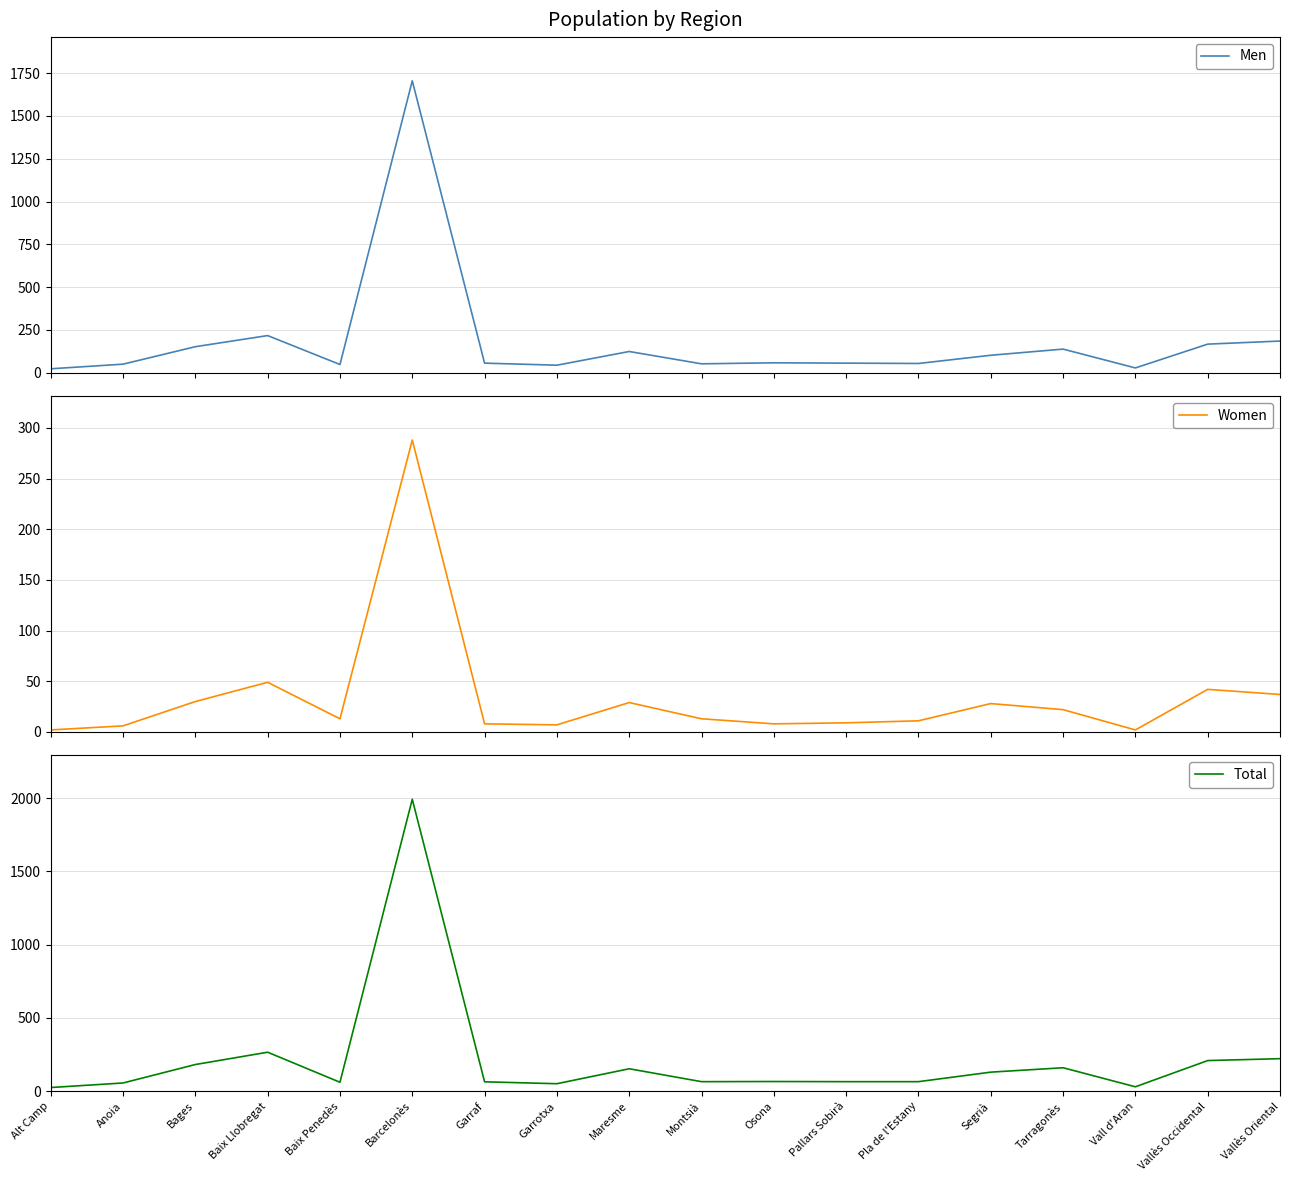

Reading right to left, extract all data points from this chart.

Men: Vallès Oriental=185	Vallès Occidental=167	Vall d'Aran=28	Tarragonès=138	Segrià=102	Pla de l'Estany=54	Pallars Sobirà=56	Osona=58	Montsià=52	Maresme=124	Garrotxa=44	Garraf=56	Barcelonès=1705	Baix Penedès=48	Baix Llobregat=217	Bages=152	Anoia=50	Alt Camp=23
Women: Vallès Oriental=37	Vallès Occidental=42	Vall d'Aran=2	Tarragonès=22	Segrià=28	Pla de l'Estany=11	Pallars Sobirà=9	Osona=8	Montsià=13	Maresme=29	Garrotxa=7	Garraf=8	Barcelonès=288	Baix Penedès=13	Baix Llobregat=49	Bages=30	Anoia=6	Alt Camp=2
Total: Vallès Oriental=222	Vallès Occidental=209	Vall d'Aran=30	Tarragonès=160	Segrià=130	Pla de l'Estany=65	Pallars Sobirà=65	Osona=66	Montsià=65	Maresme=153	Garrotxa=51	Garraf=64	Barcelonès=1993	Baix Penedès=61	Baix Llobregat=266	Bages=182	Anoia=56	Alt Camp=25